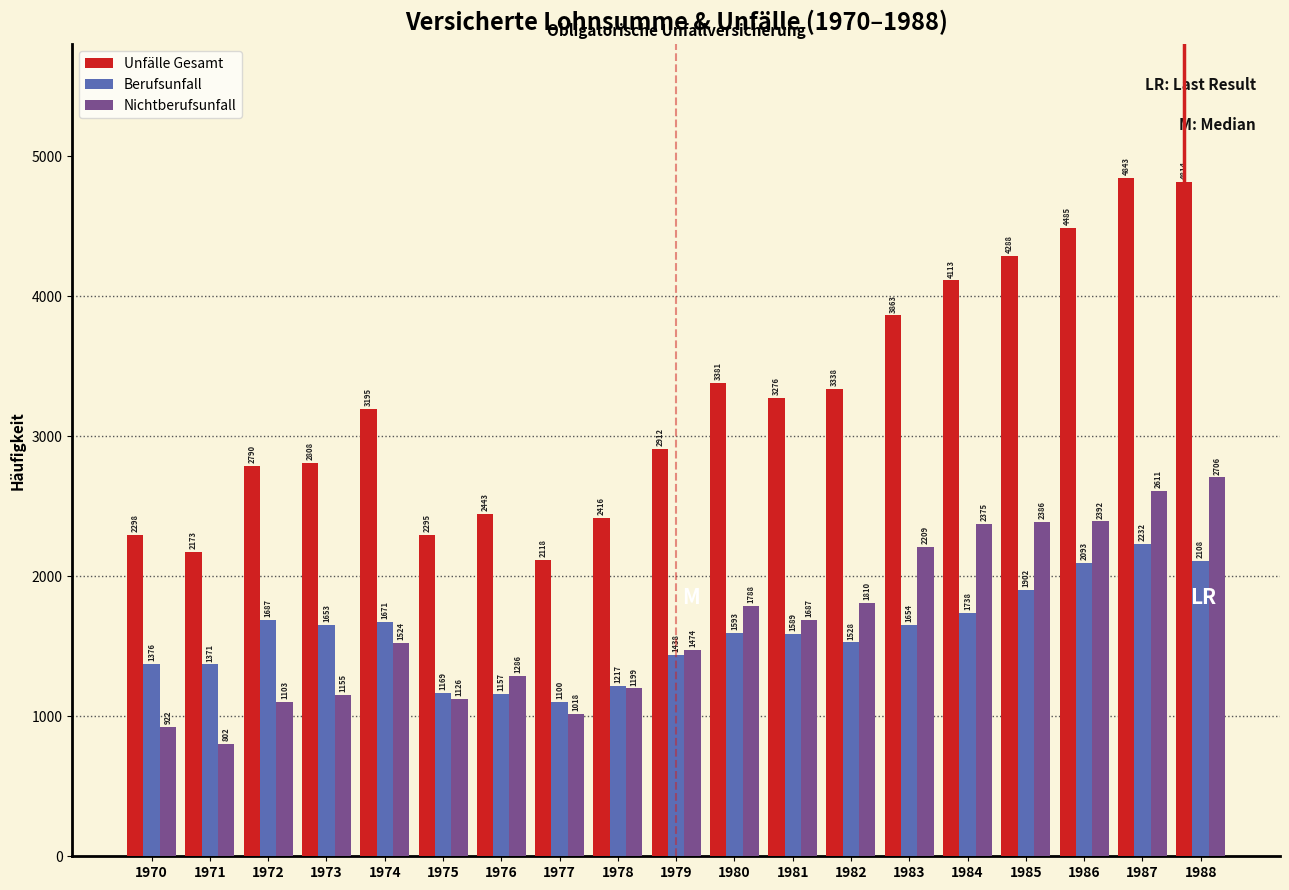

Reading left to right, what are all the values shown in this chart?

Unfälle Gesamt: 2298	2173	2790	2808	3195	2295	2443	2118	2416	2912	3381	3276	3338	3863	4113	4288	4485	4843	4814
Berufsunfall: 1376	1371	1687	1653	1671	1169	1157	1100	1217	1438	1593	1589	1528	1654	1738	1902	2093	2232	2108
Nichtberufsunfall: 922	802	1103	1155	1524	1126	1286	1018	1199	1474	1788	1687	1810	2209	2375	2386	2392	2611	2706